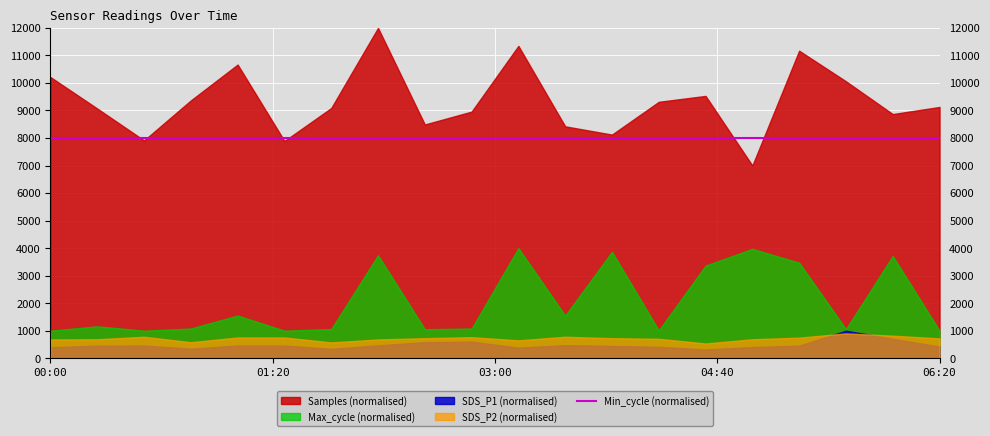

At which category is the sum across all series the highest?

02:20